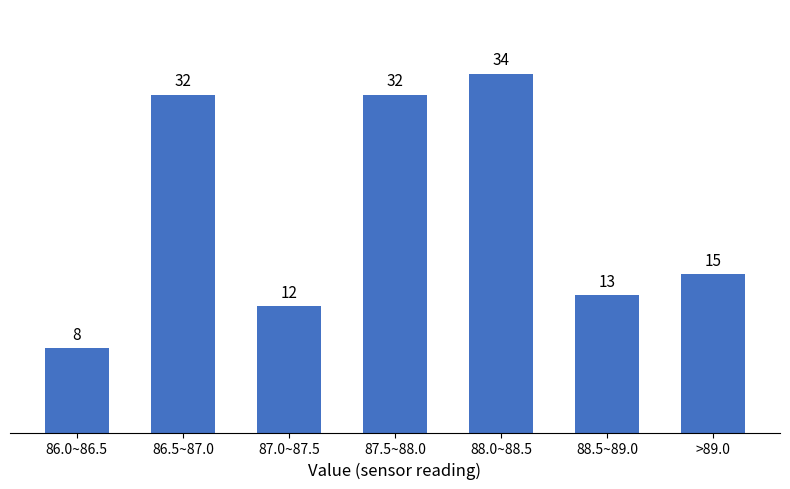

Reading left to right, extract all data points from this chart.

86.0~86.5=8	86.5~87.0=32	87.0~87.5=12	87.5~88.0=32	88.0~88.5=34	88.5~89.0=13	>89.0=15